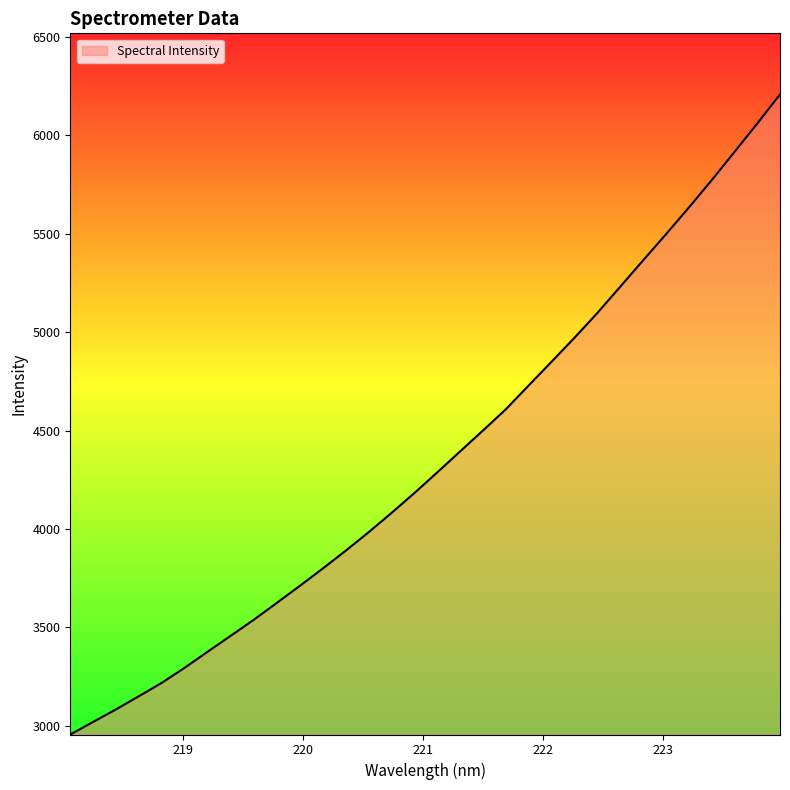

What is the minimum value shown in the chart?

2955.5